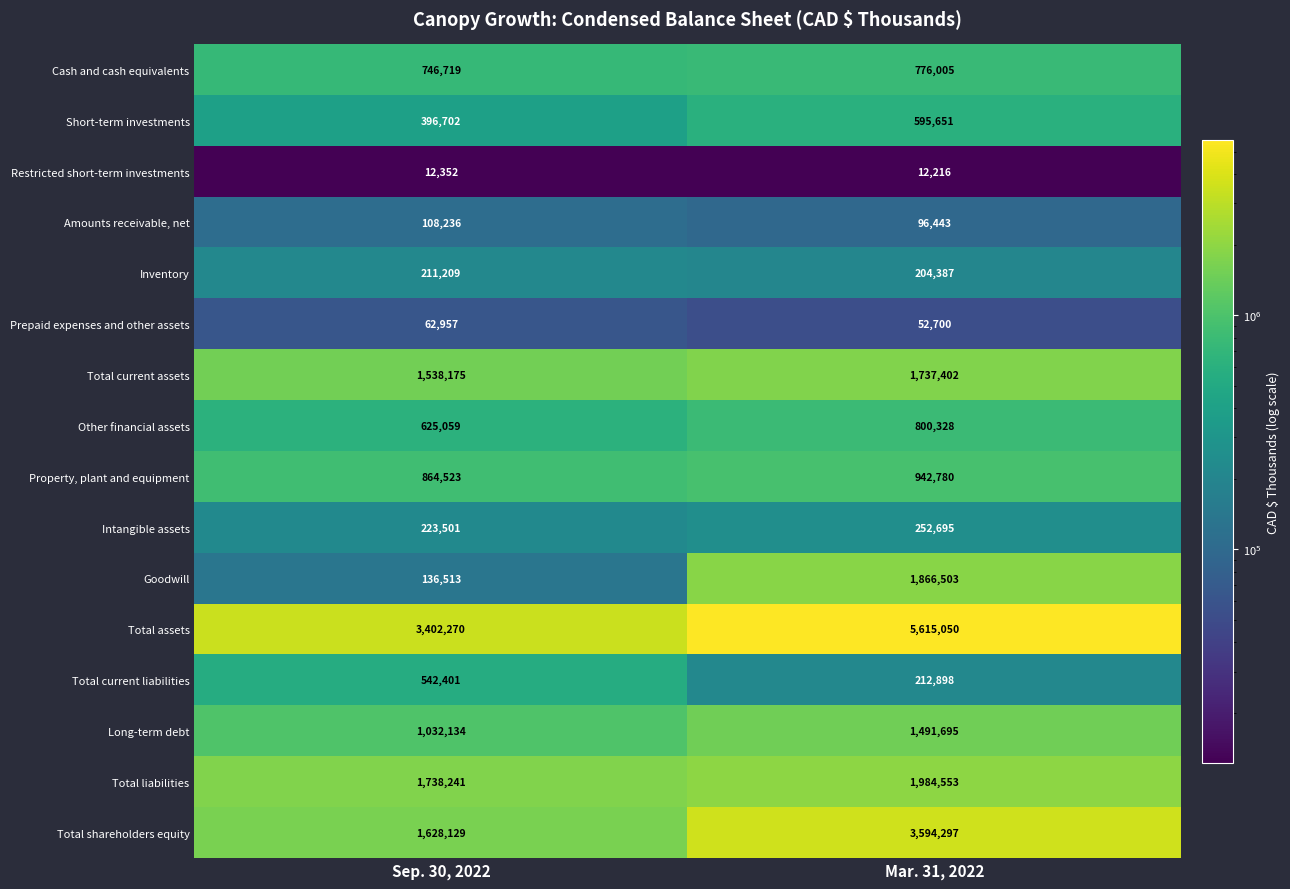

What is the average value of the Cash and cash equivalents series?

761362